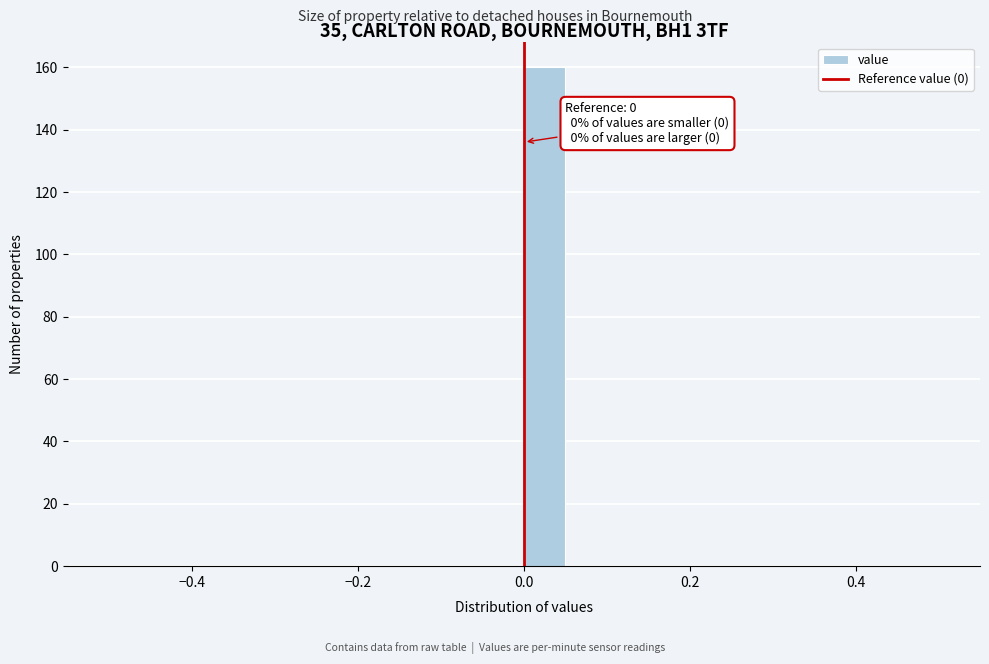

Read against the x-axis, roughly where is the centre of the tallest bar?

0.02